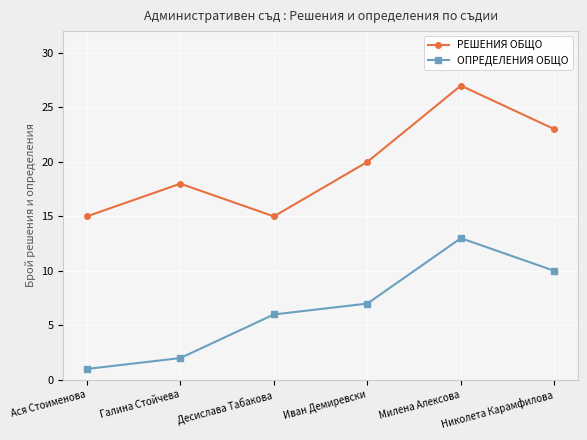

Rank the series by their maximum value, from lowest to highest.

ОПРЕДЕЛЕНИЯ ОБЩО, РЕШЕНИЯ ОБЩО